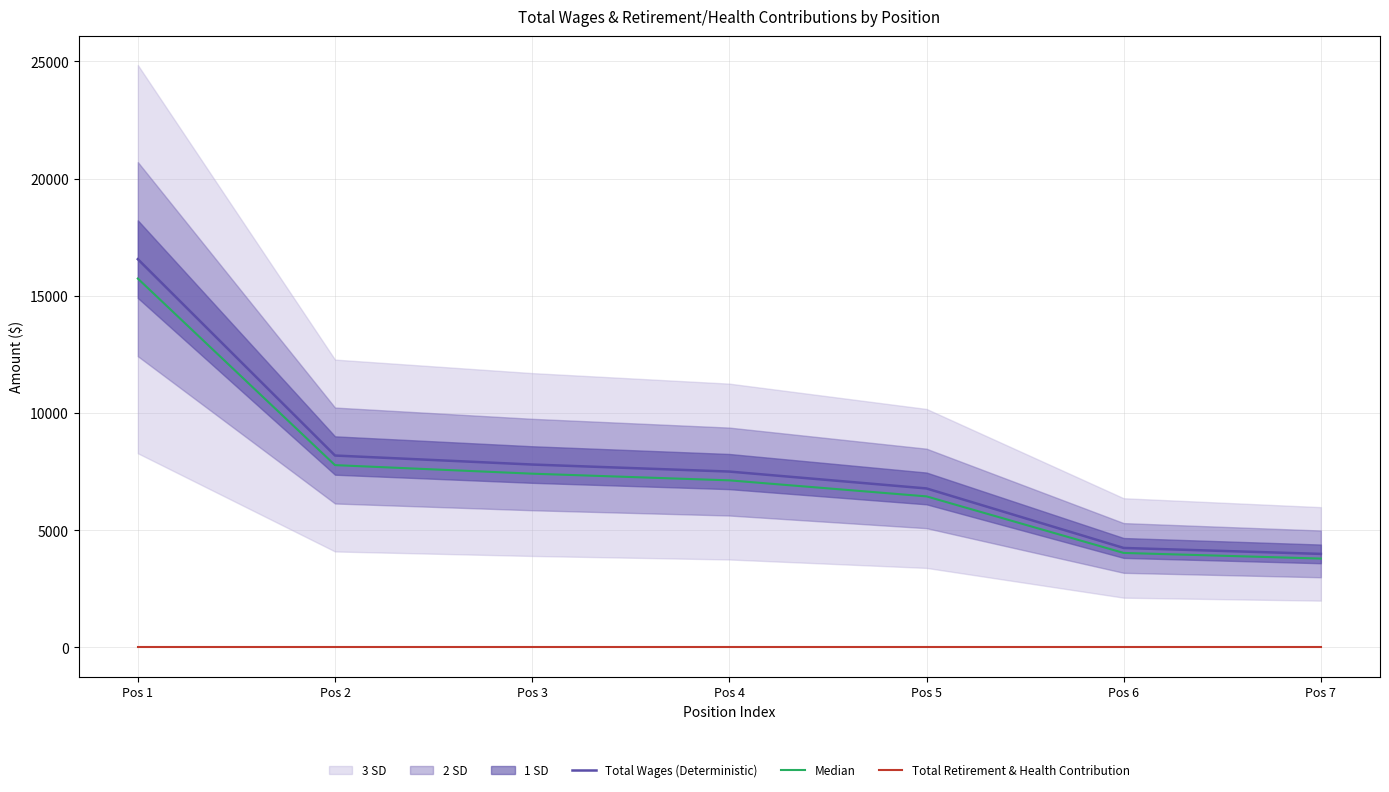

What is the maximum value for Median?

15732.0